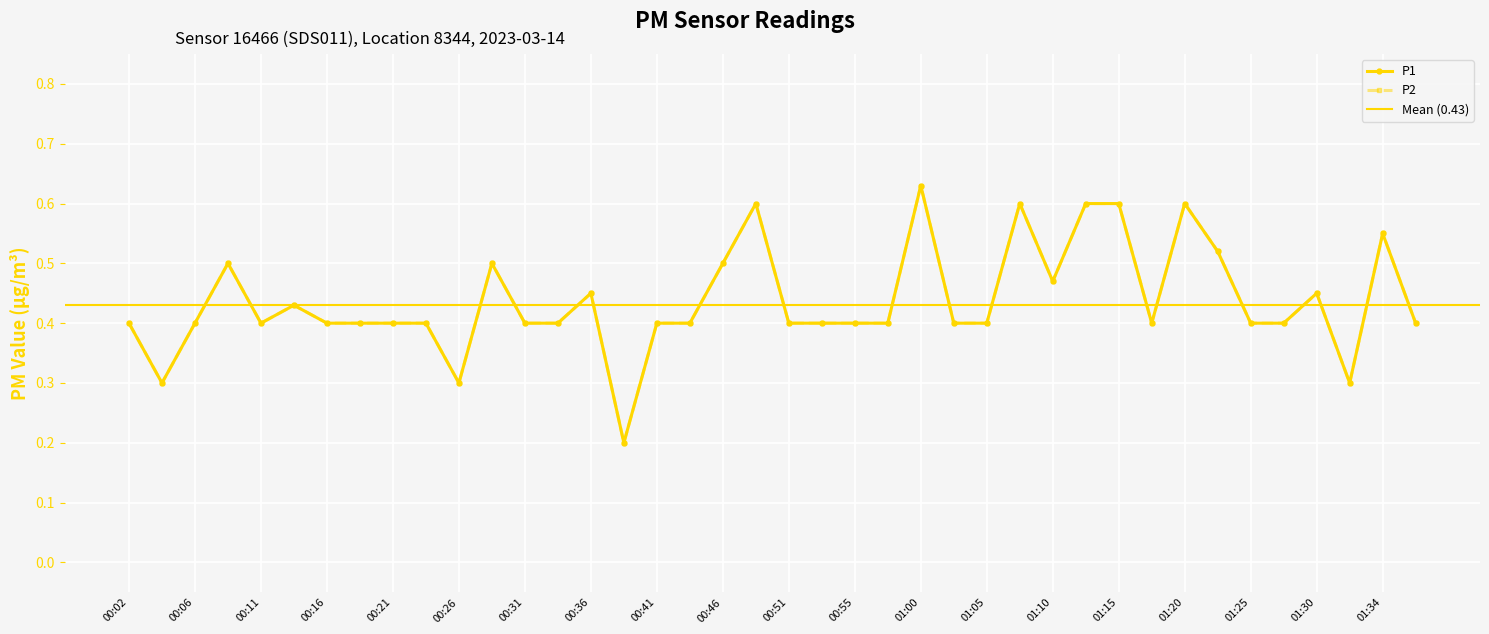

Is this an area chart (filled region under the line)?

No